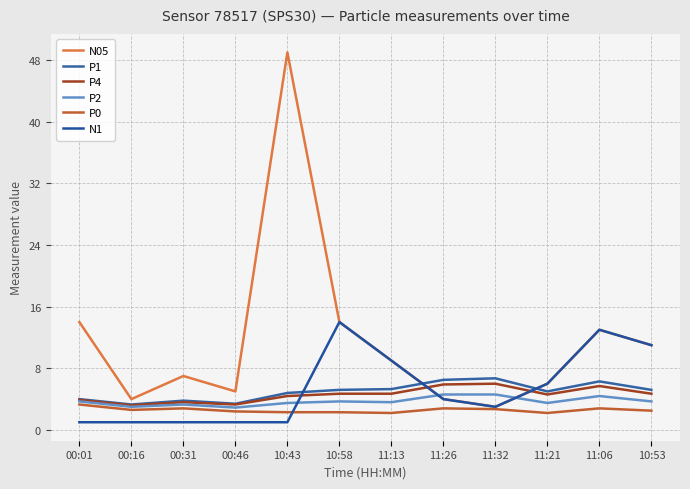

What is the sum of all P4 values?

54.7